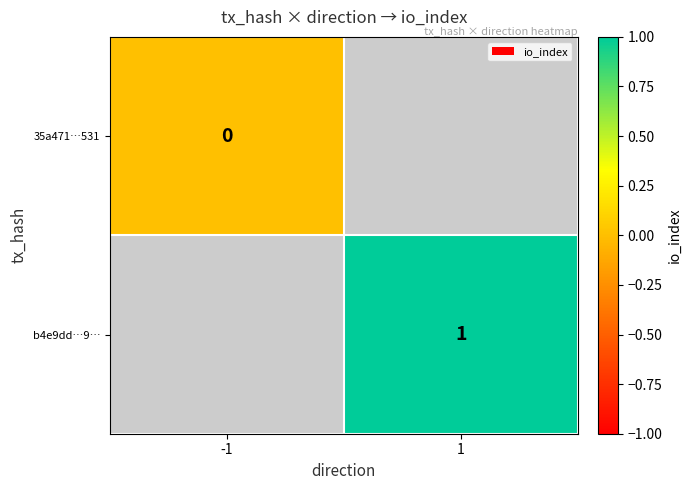

True or false: b4e9dd…9… has a value of 1 at 1.

True